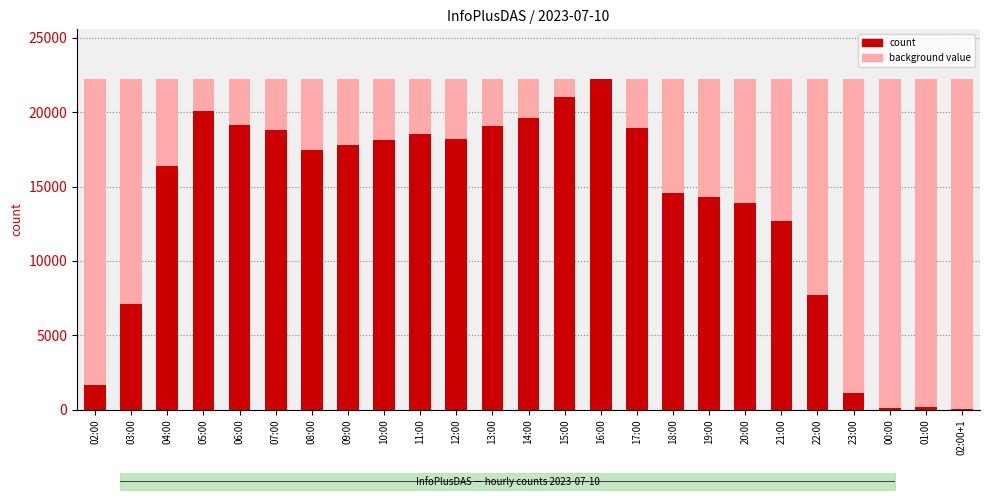

Between 08:00 and 17:00, which is larger?

17:00